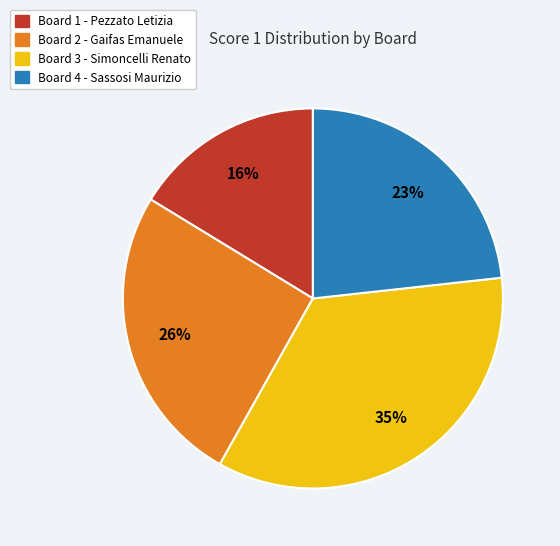

Rank the categories by value from highest to lowest.

Board 3, Board 2, Board 4, Board 1